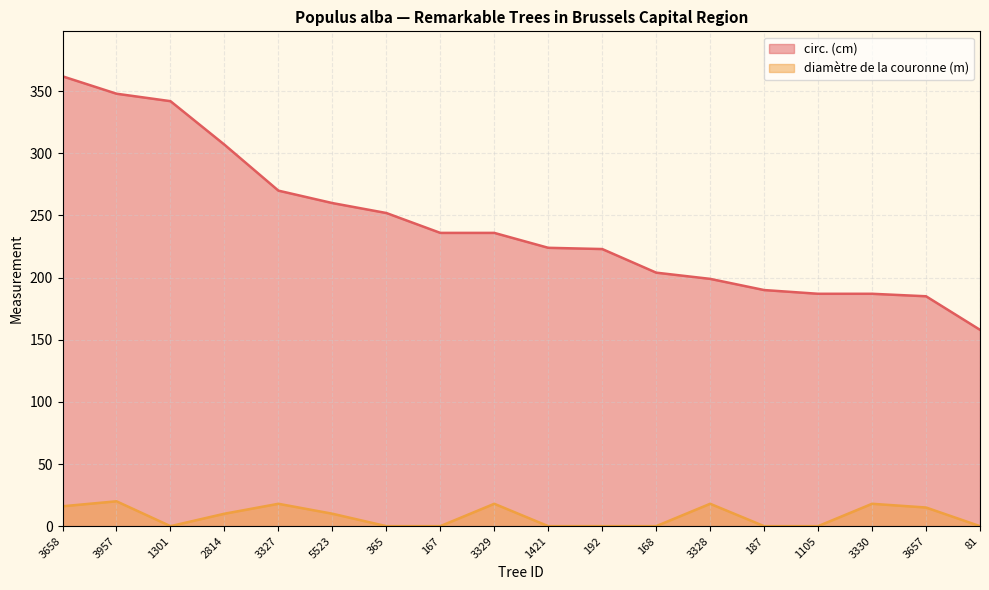

How many data points in circ. (cm) are less than 236?

9